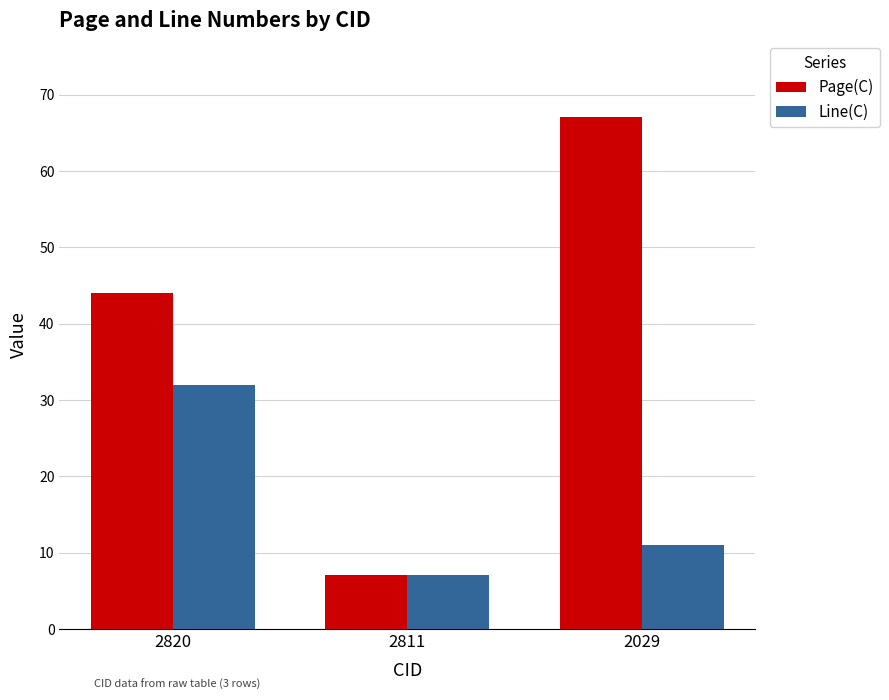

How many Line(C) values are between 7 and 32?

3